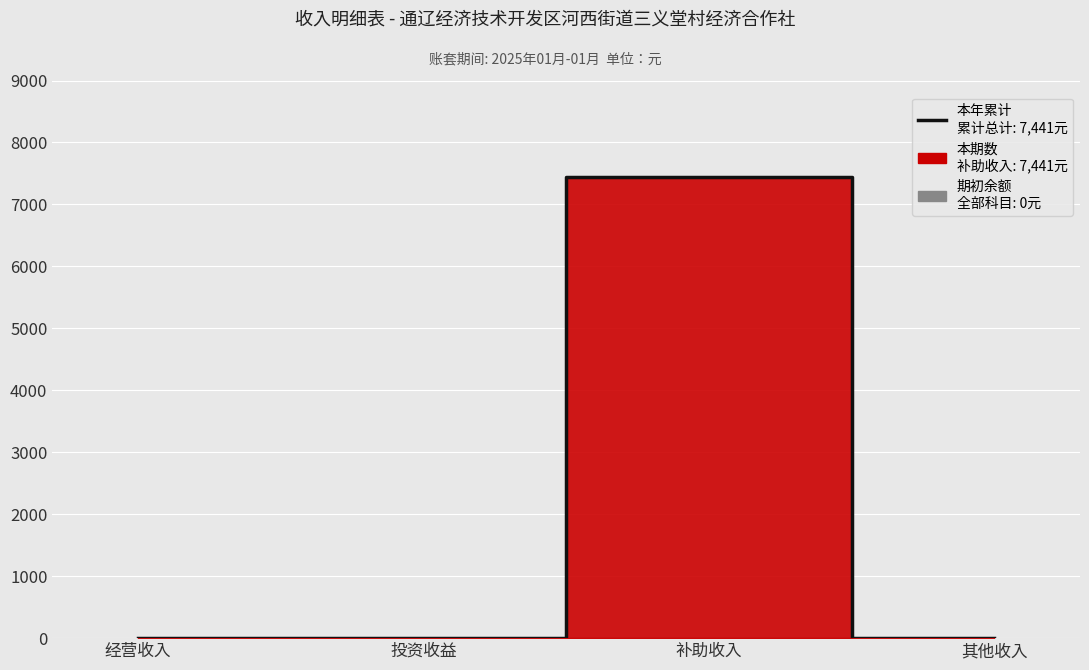

Which category has the highest value across all series?

补助收入